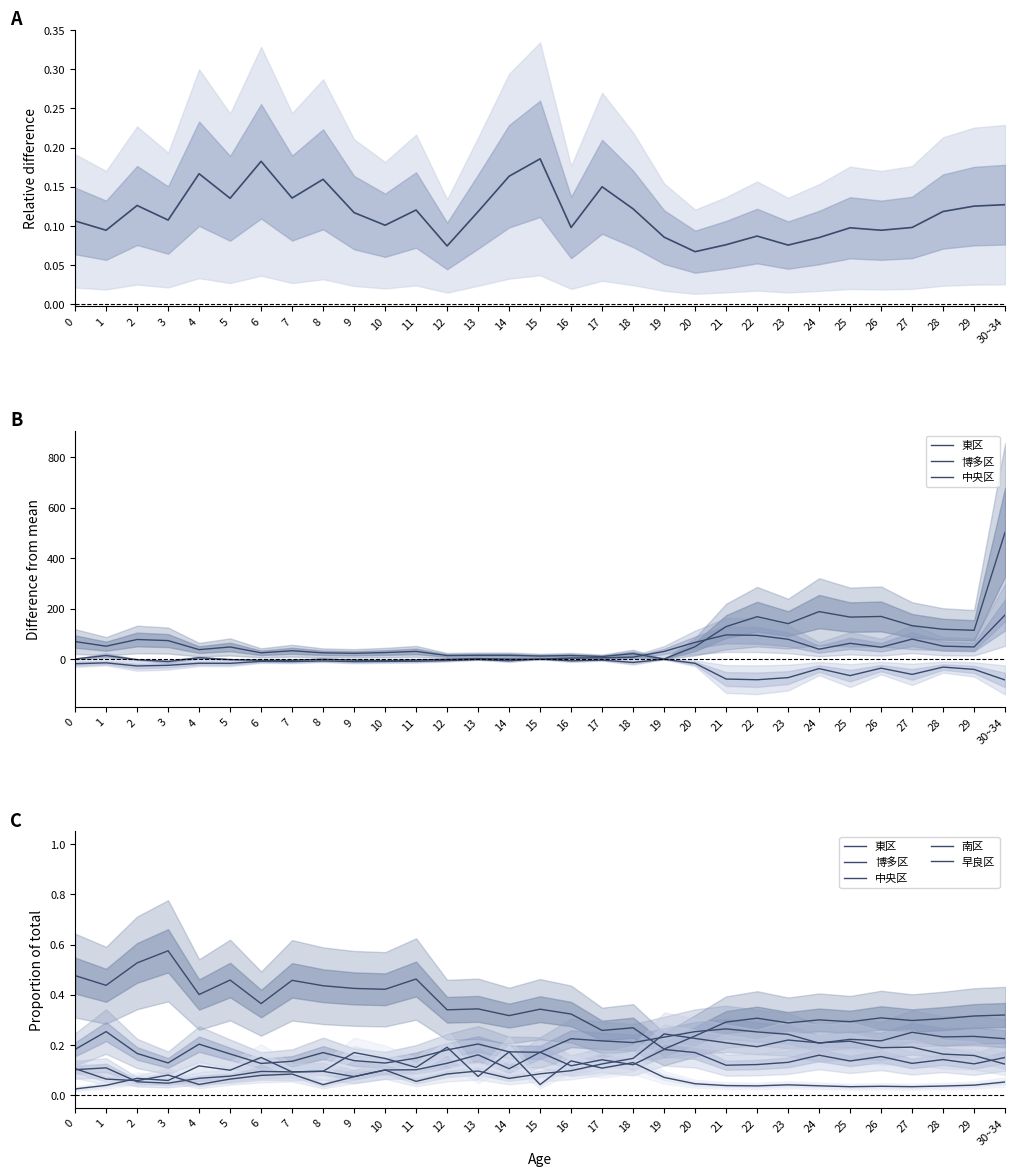

Where is the first local maximum for 中央区?

1